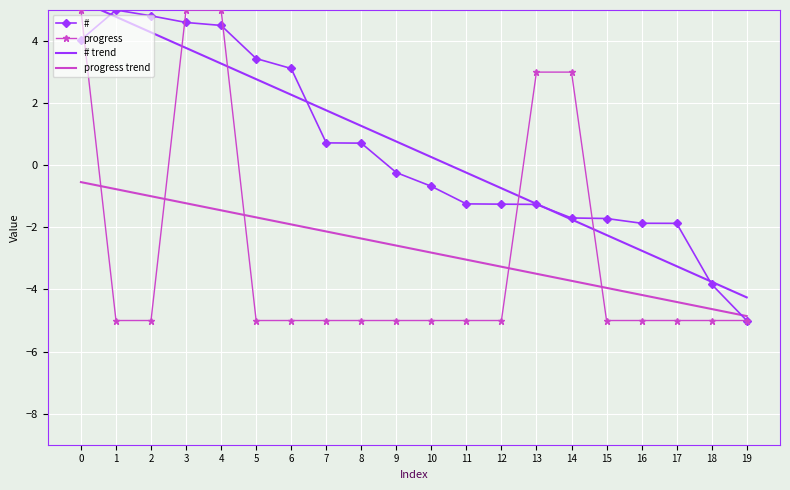

Reading left to right, what are all the values shown in this chart?

#: 0=4.0	1=5.0	2=4.8	3=4.6	4=4.5	5=3.4	6=3.1	7=0.7	8=0.7	9=-0.2	10=-0.7	11=-1.2	12=-1.3	13=-1.3	14=-1.7	15=-1.7	16=-1.9	17=-1.9	18=-3.8	19=-5.0
progress: 0=5.0	1=-5.0	2=-5.0	3=5.0	4=5.0	5=-5.0	6=-5.0	7=-5.0	8=-5.0	9=-5.0	10=-5.0	11=-5.0	12=-5.0	13=3.0	14=3.0	15=-5.0	16=-5.0	17=-5.0	18=-5.0	19=-5.0
# trend: 0=5.3	1=4.8	2=4.3	3=3.8	4=3.3	5=2.8	6=2.3	7=1.8	8=1.3	9=0.8	10=0.3	11=-0.2	12=-0.7	13=-1.2	14=-1.7	15=-2.2	16=-2.7	17=-3.3	18=-3.8	19=-4.3
progress trend: 0=-0.5	1=-0.8	2=-1.0	3=-1.2	4=-1.5	5=-1.7	6=-1.9	7=-2.1	8=-2.4	9=-2.6	10=-2.8	11=-3.0	12=-3.3	13=-3.5	14=-3.7	15=-3.9	16=-4.2	17=-4.4	18=-4.6	19=-4.9